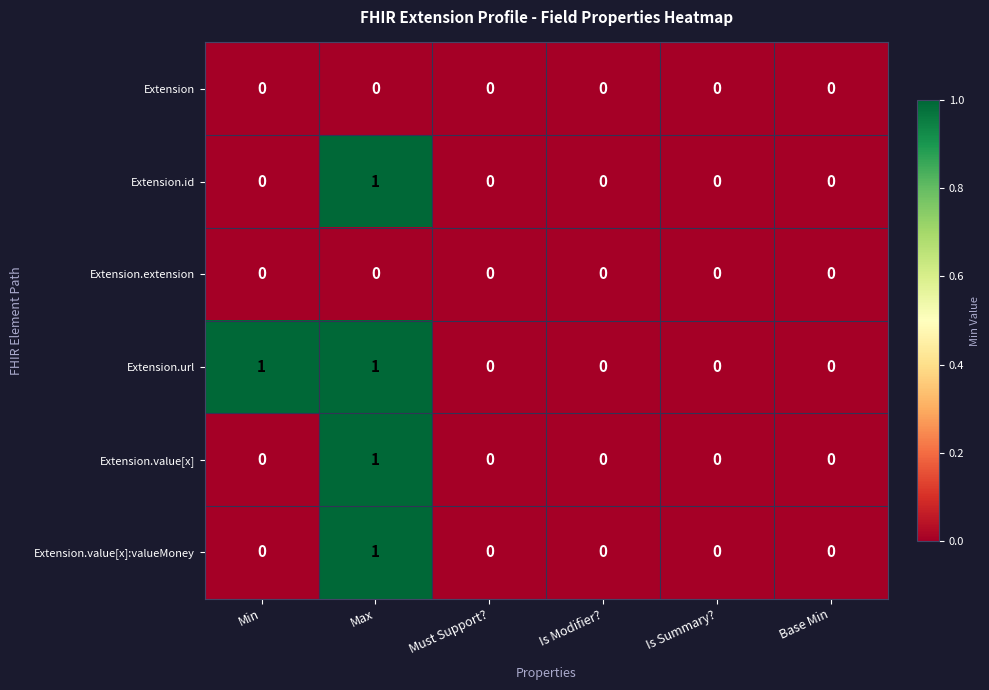

Count the Extension.id values in the range 0 to 1.

6